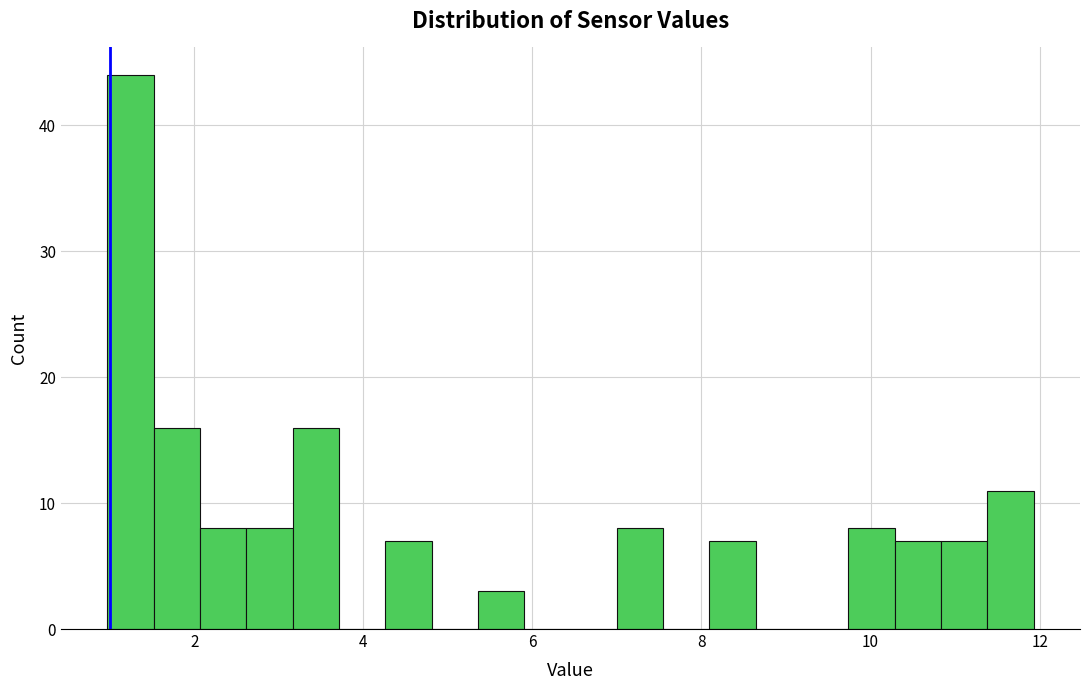

Read against the x-axis, roughly where is the centre of the tallest bar?

1.2